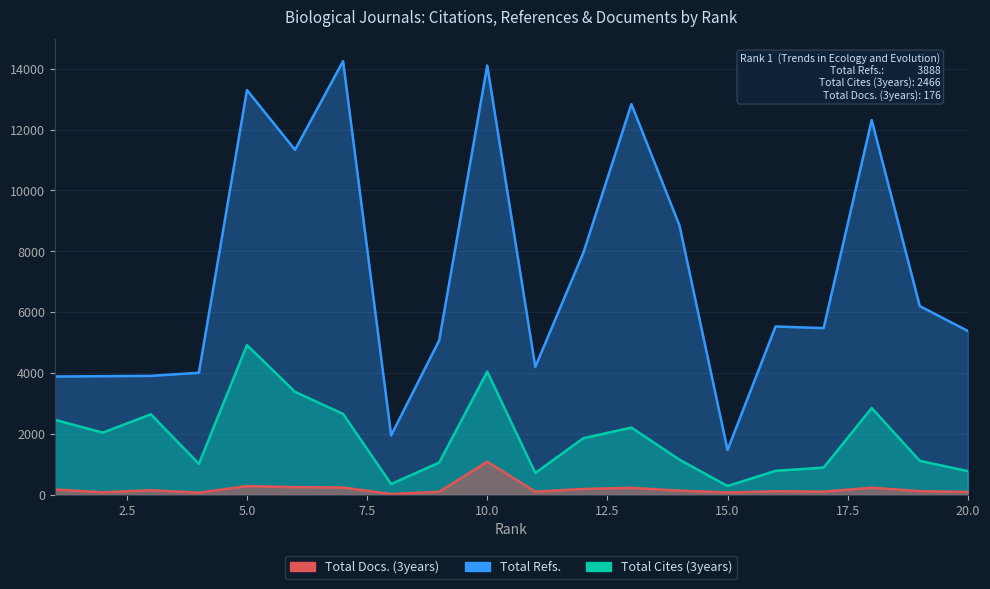

At which category does Total Cites (3years) reach its first local valley?

2